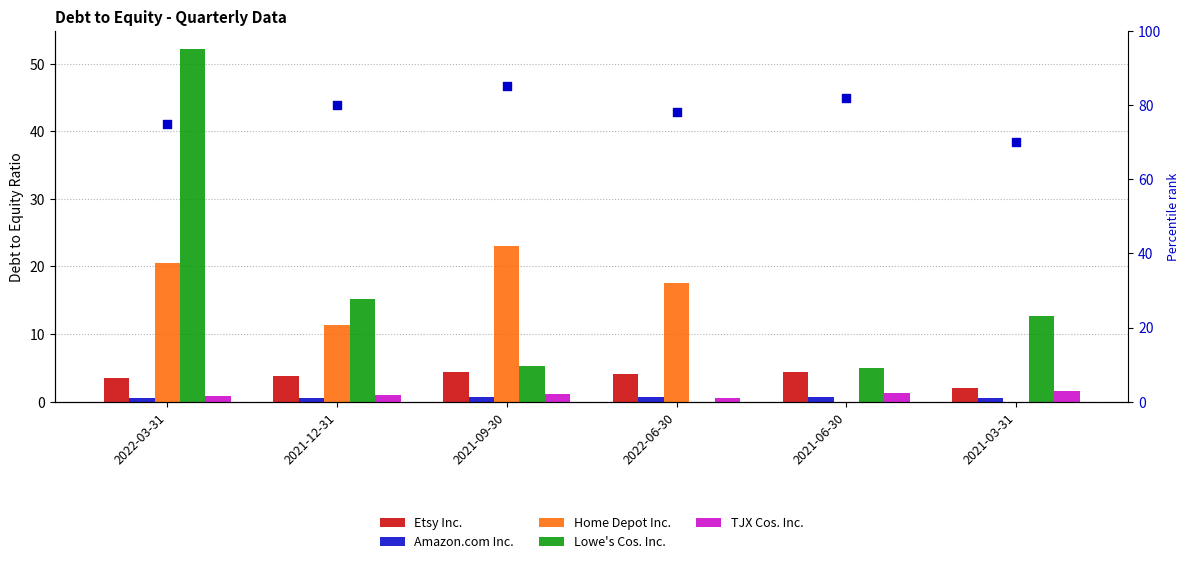

Which series has the largest total across all categories?

percentile rank within the sample